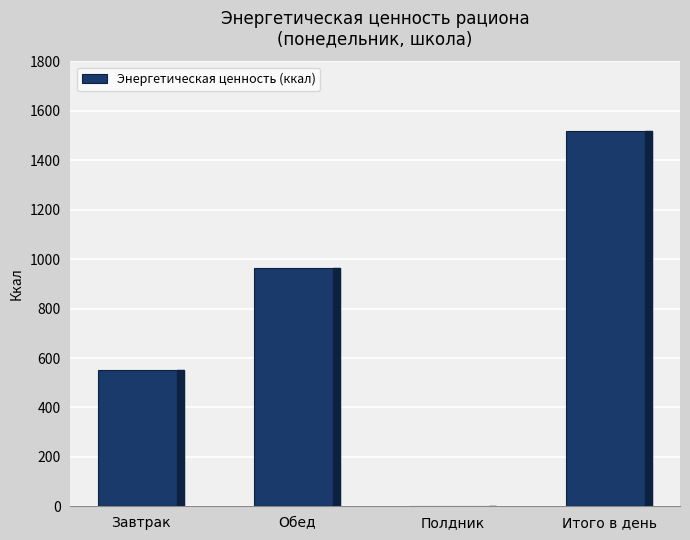

True or false: the data shows 963.9 at Обед.

True